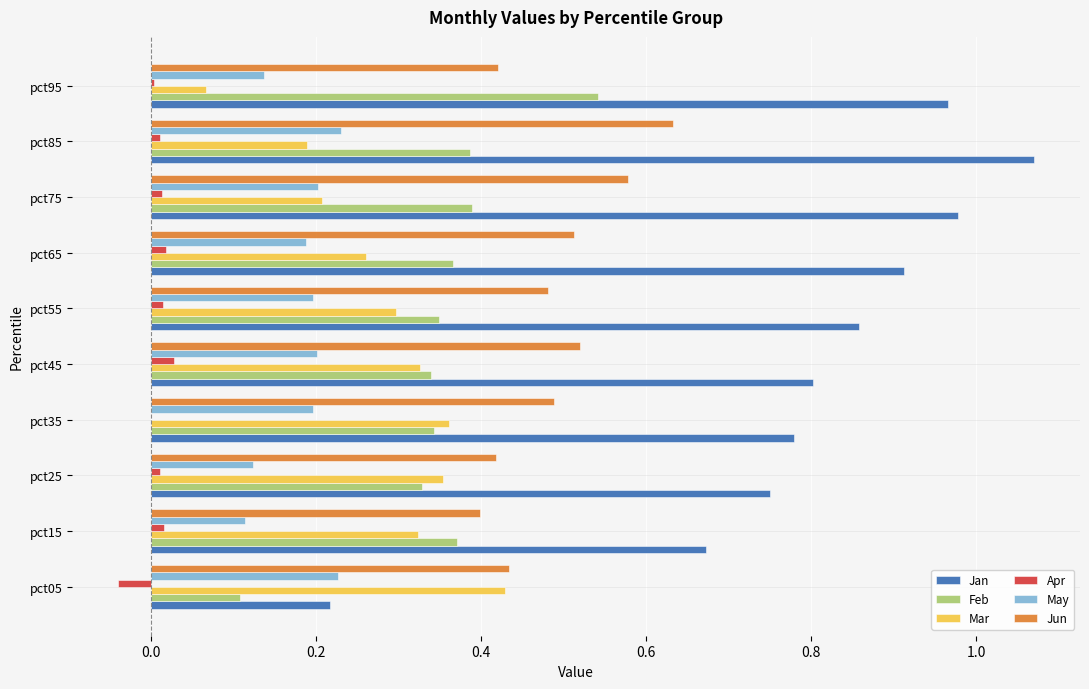

The Mar series shows 0.3 at pct75. True or false?

False